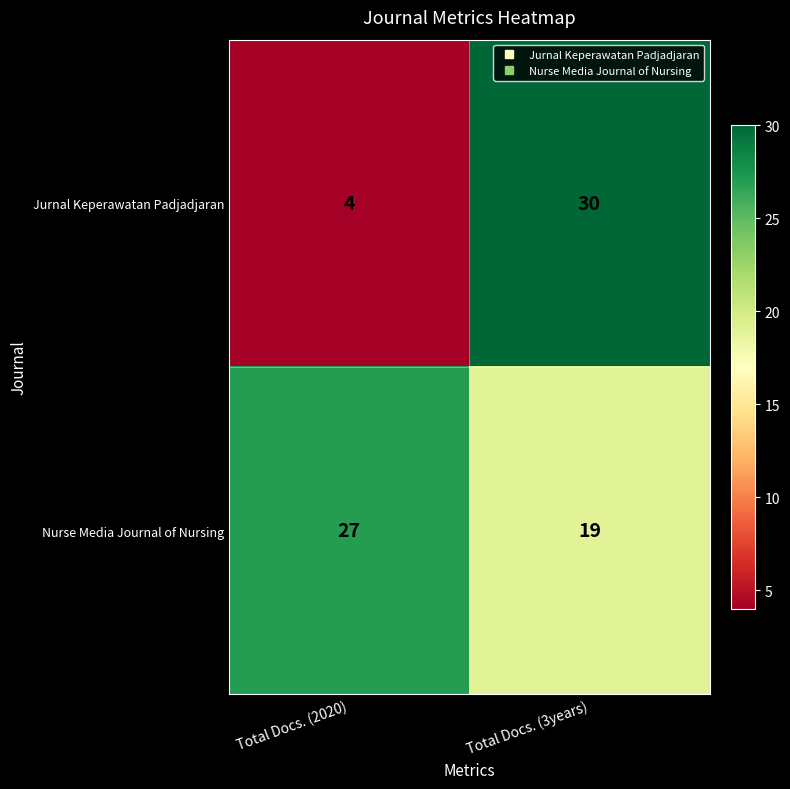

What is the difference between the Jurnal Keperawatan Padjadjaran values at Total Docs. (3years) and Total Docs. (2020)?

26